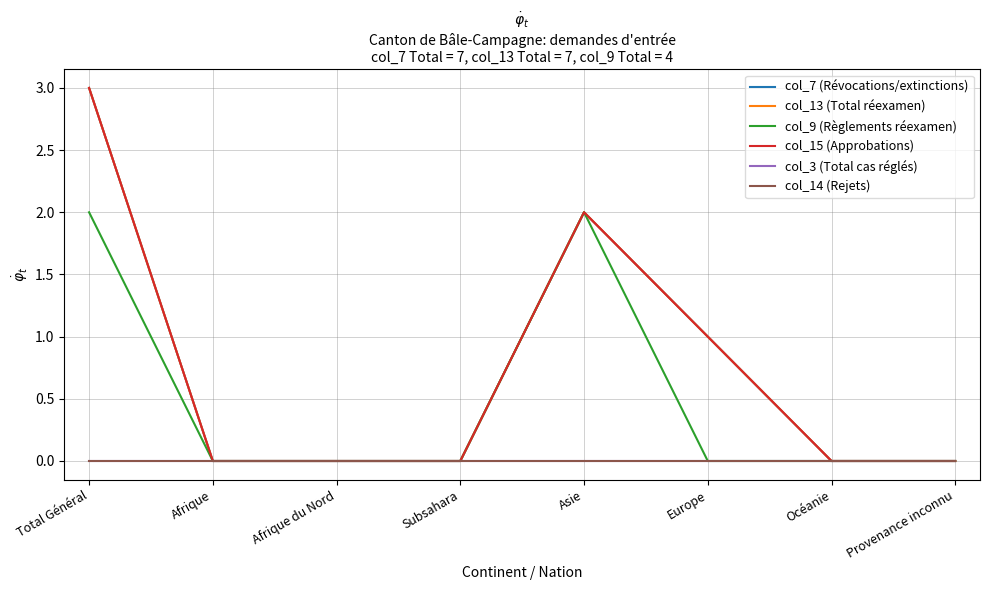

True or false: col_15 (Approbations) and col_7 (Révocations/extinctions) cross at least once.

False